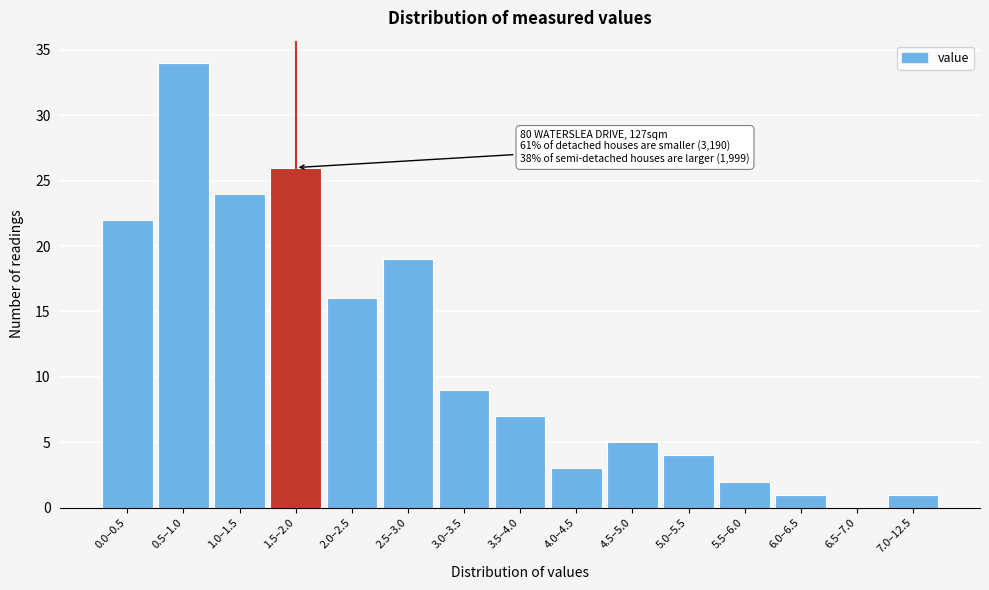

Reading left to right, transcribe all the data shown in this chart.

0.0–0.5=22	0.5–1.0=34	1.0–1.5=24	1.5–2.0=26	2.0–2.5=16	2.5–3.0=19	3.0–3.5=9	3.5–4.0=7	4.0–4.5=3	4.5–5.0=5	5.0–5.5=4	5.5–6.0=2	6.0–6.5=1	6.5–7.0=0	7.0–12.5=1